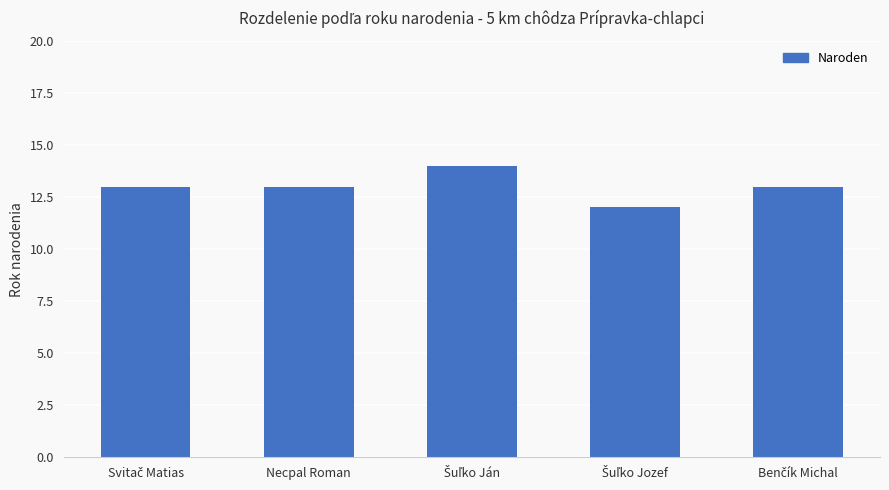

What is the value of the 5th bar from the left?

13